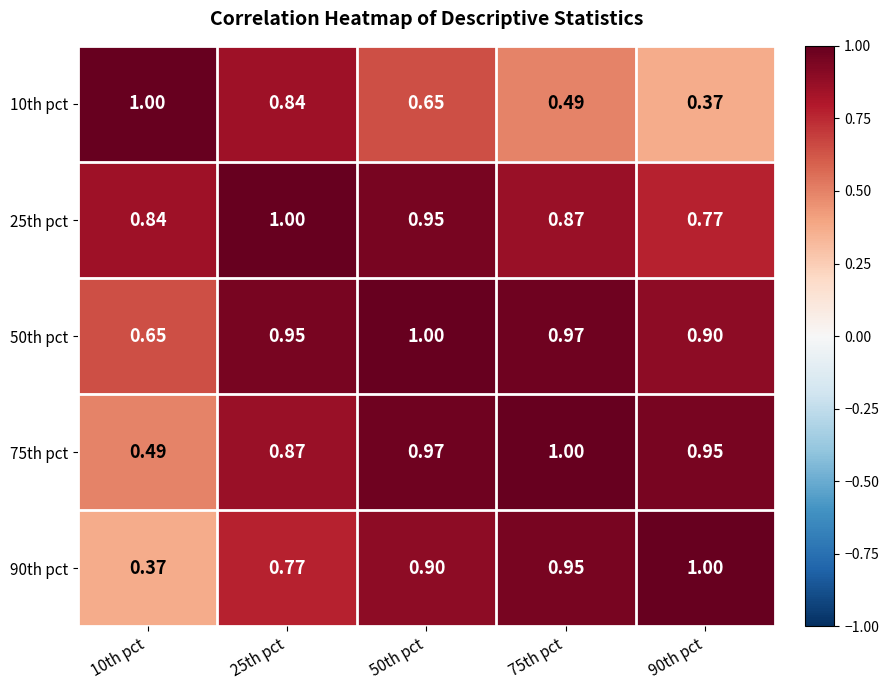

Rank the series at 75th pct from lowest to highest value.

10th pct, 25th pct, 90th pct, 50th pct, 75th pct